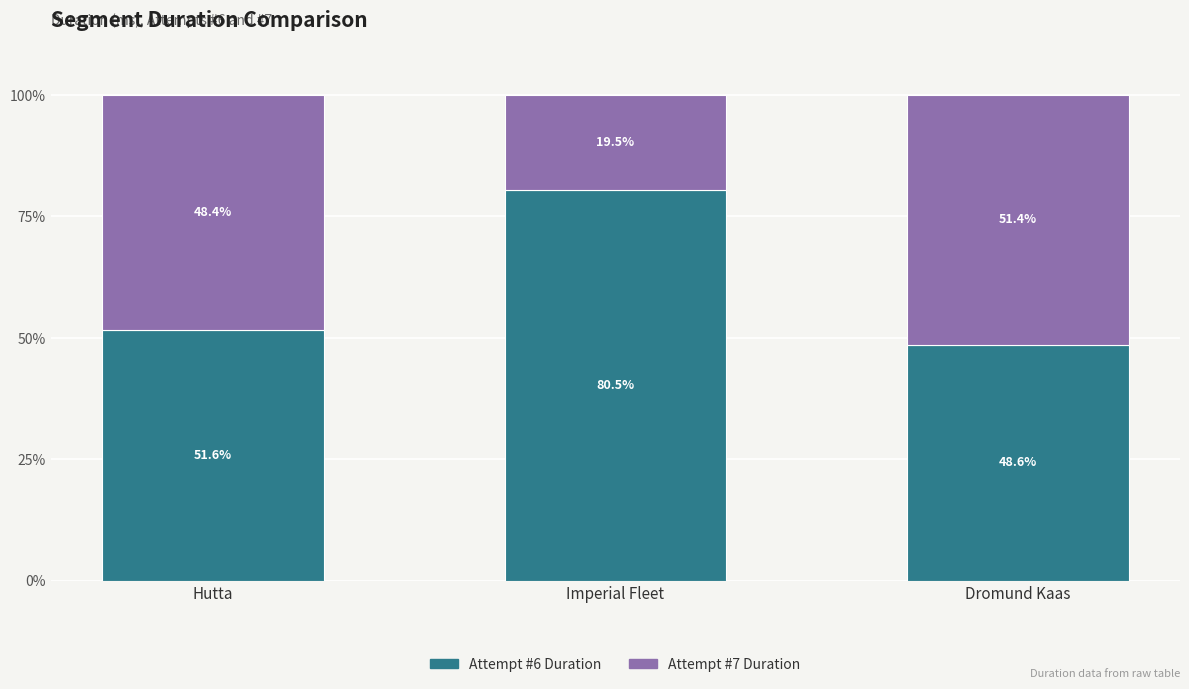

Reading left to right, list the values for the Attempt #6 Duration series.

51.6	80.5	48.6